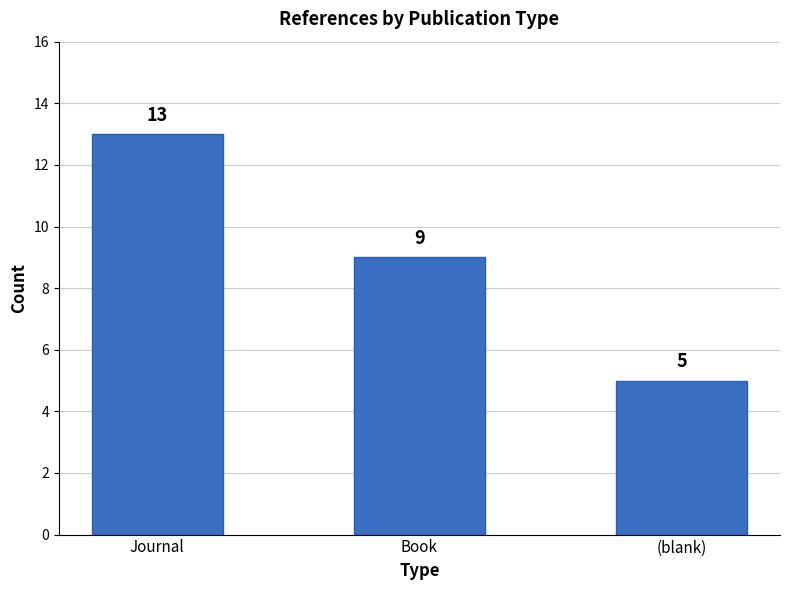

What is the change in value from Journal to Book?

-4